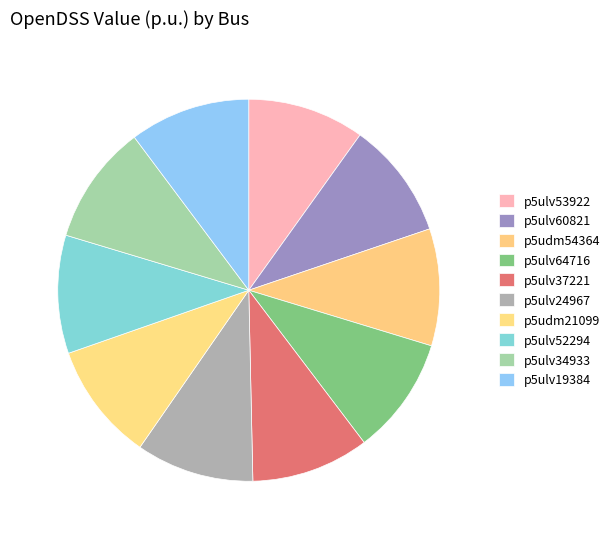

How many slices are in this pie chart?

10